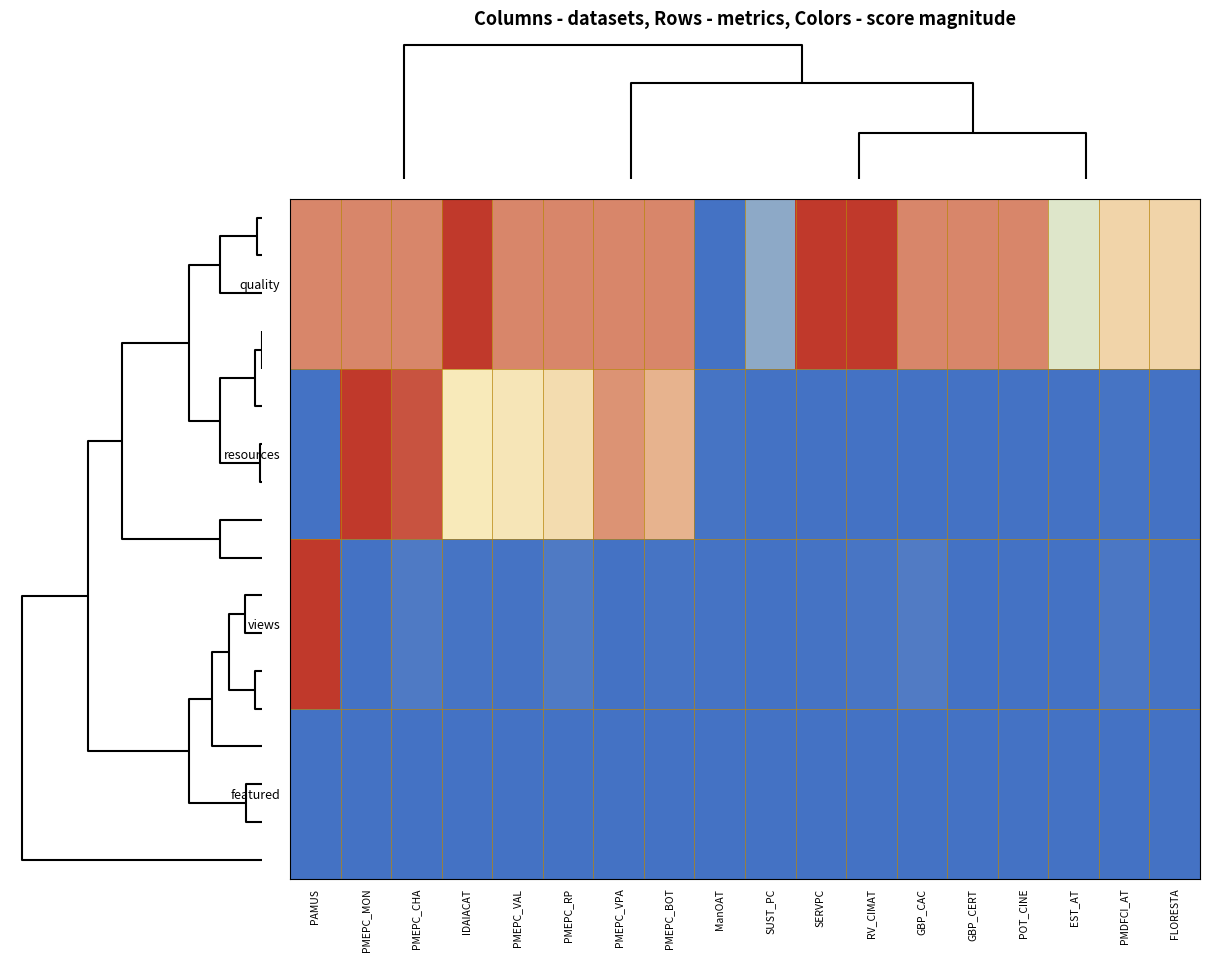

What is the greatest value displayed?

1.0